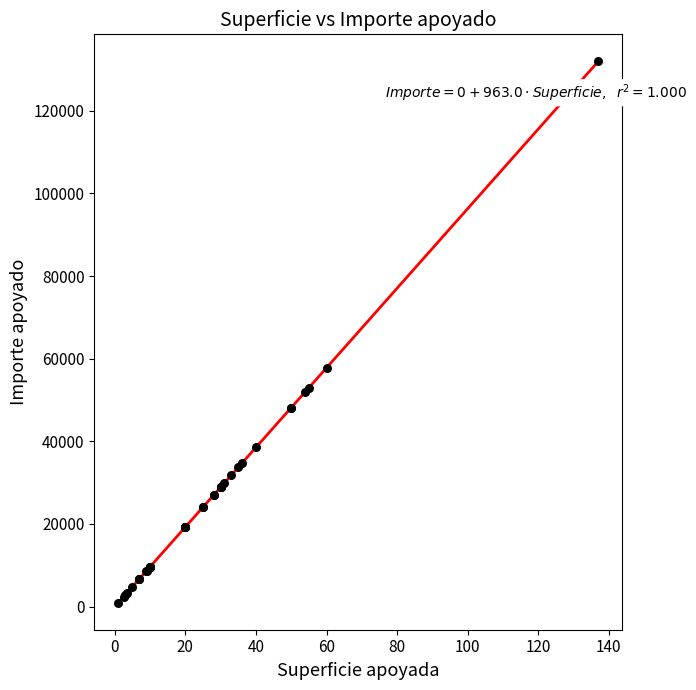

What Y value in the scatter plot is closest to 66447?

57780.0